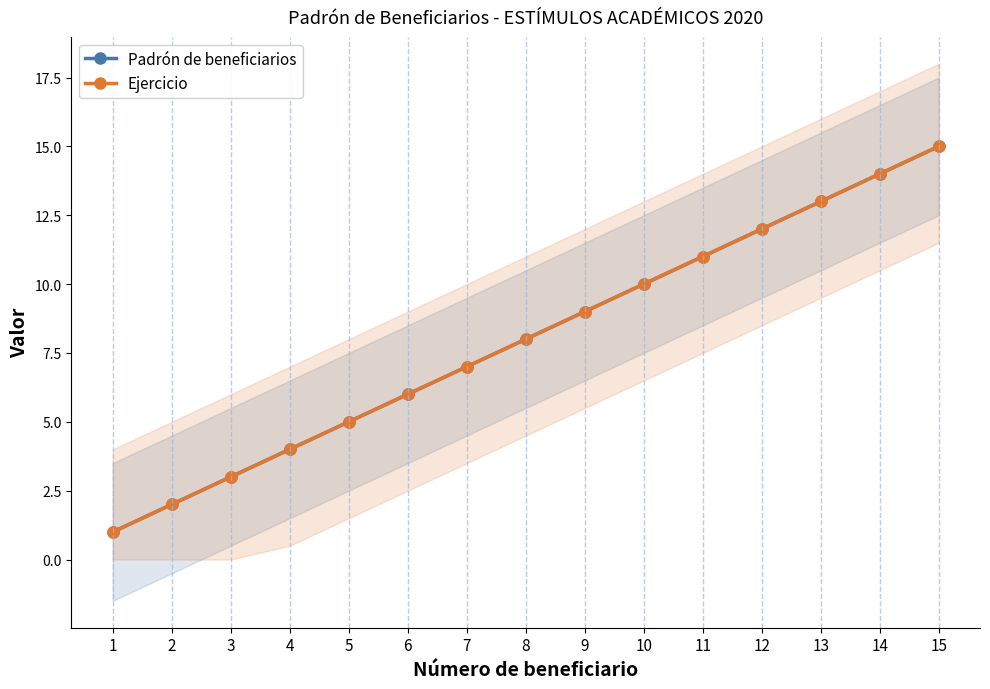

True or false: Padrón de beneficiarios has more than 1 interior local peaks.

False